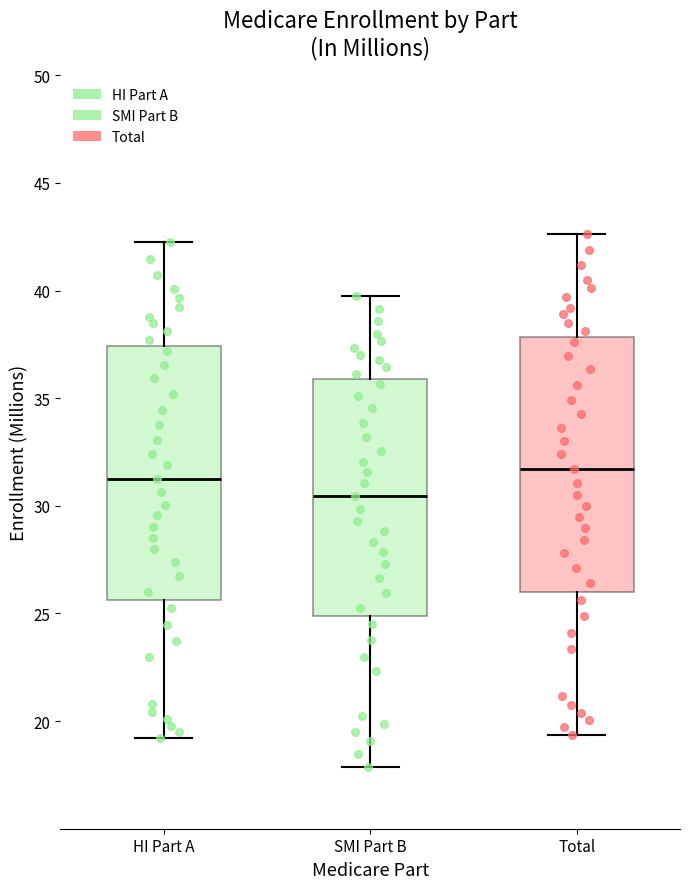

Which box's median line is the lowest?

SMI Part B